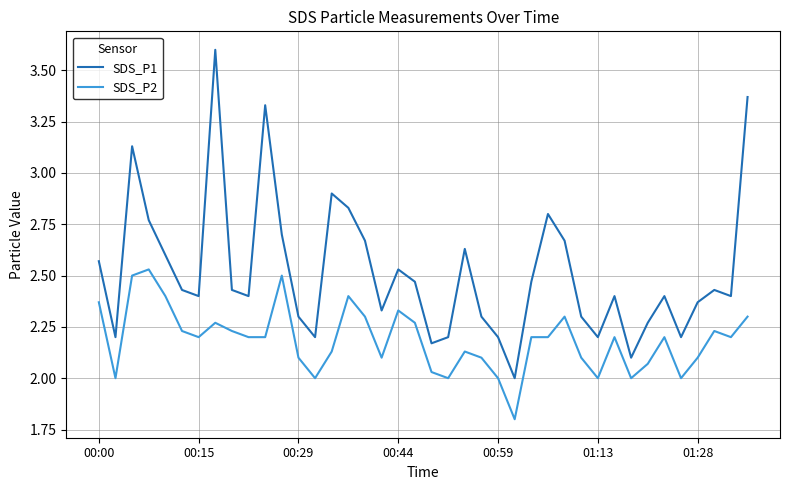

What is the maximum value for SDS_P1?

3.6